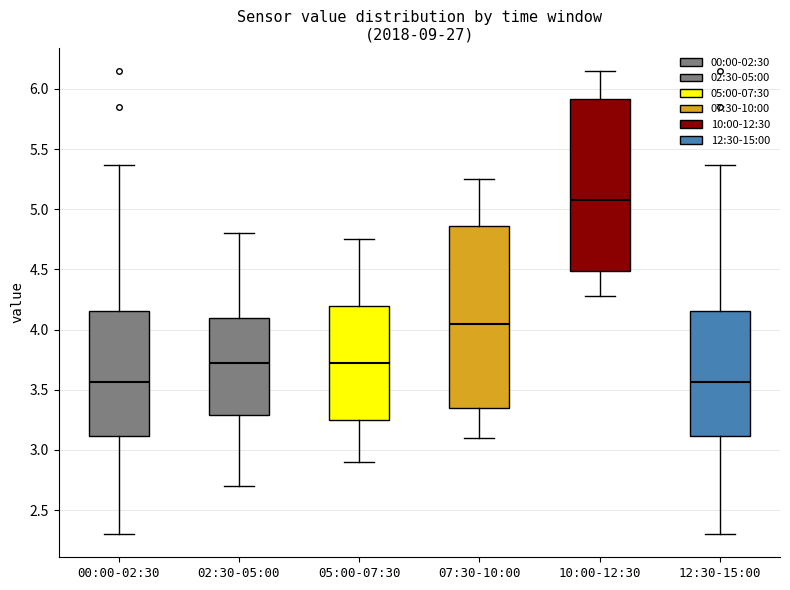

Reading left to right, read every box against the y-axis: the position of its median line, the range the box covers, and the ends of its whiskers. The values are not printed on the chart, so give them approximately, as read against the axis.

00:00-02:30: median 3.55, box 3.10 to 4.15, whiskers 2.30 to 5.35
02:30-05:00: median 3.75, box 3.30 to 4.10, whiskers 2.70 to 4.80
05:00-07:30: median 3.75, box 3.25 to 4.20, whiskers 2.90 to 4.75
07:30-10:00: median 4.05, box 3.35 to 4.85, whiskers 3.10 to 5.25
10:00-12:30: median 5.10, box 4.50 to 5.90, whiskers 4.30 to 6.15
12:30-15:00: median 3.55, box 3.10 to 4.15, whiskers 2.30 to 5.35